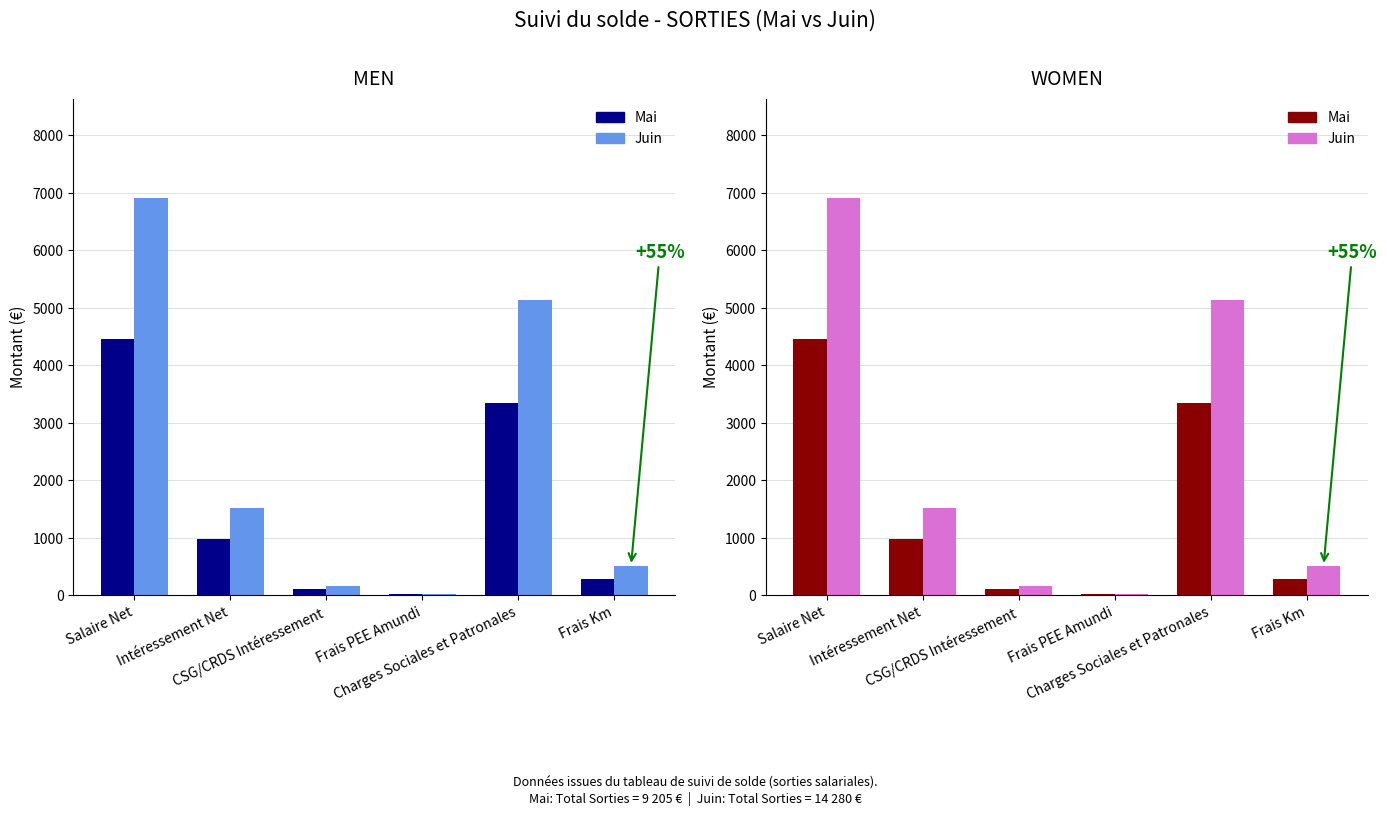

What is the maximum value shown in the chart?

6910.2